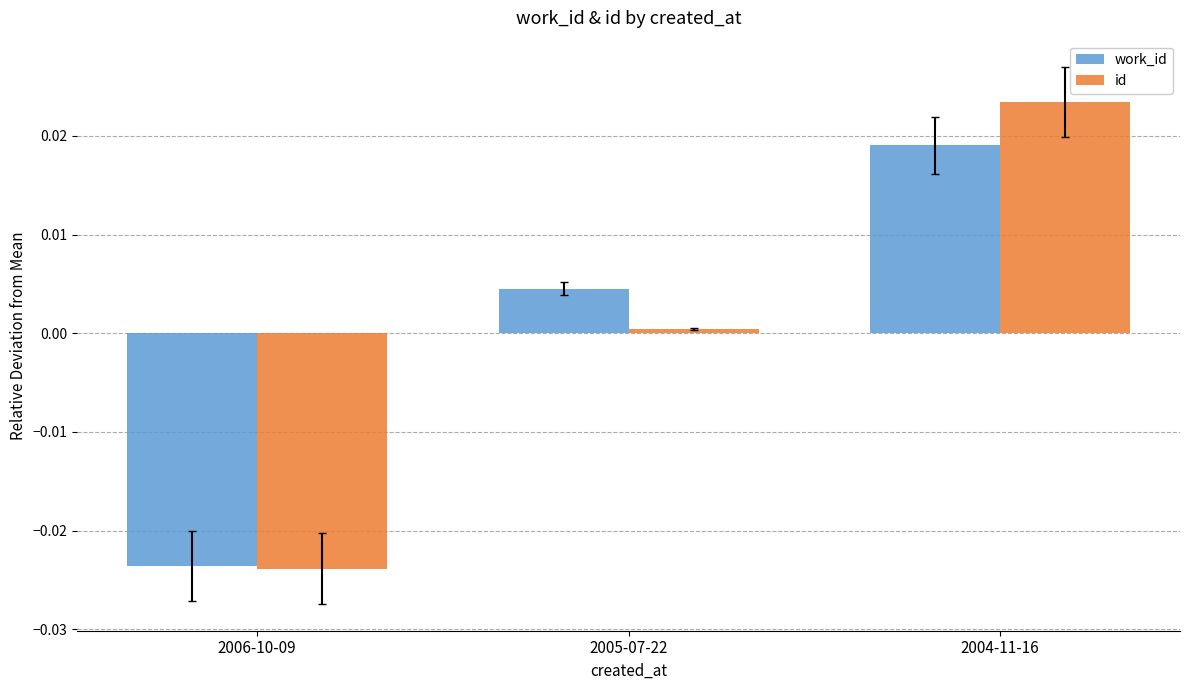

Is the value of work_id at 2005-07-22 greater than the value of id at 2006-10-09?

Yes